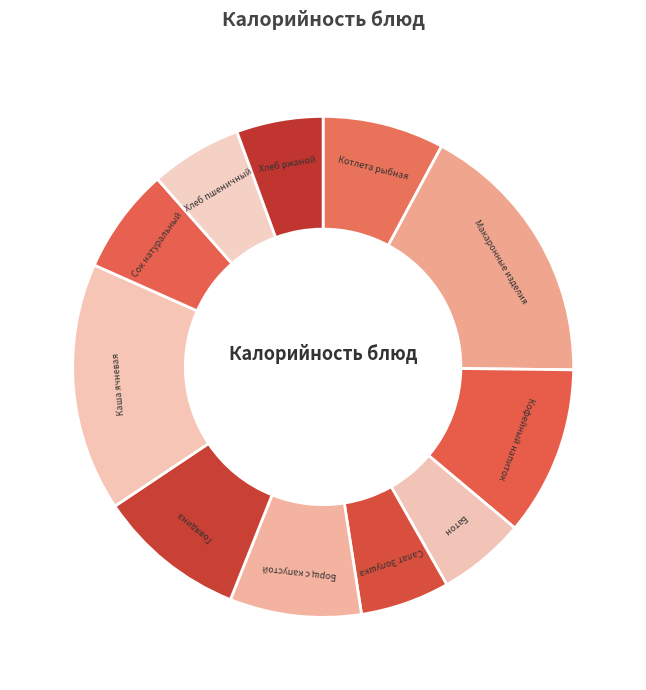

Is there any slice that represents more than half of the pie?

No